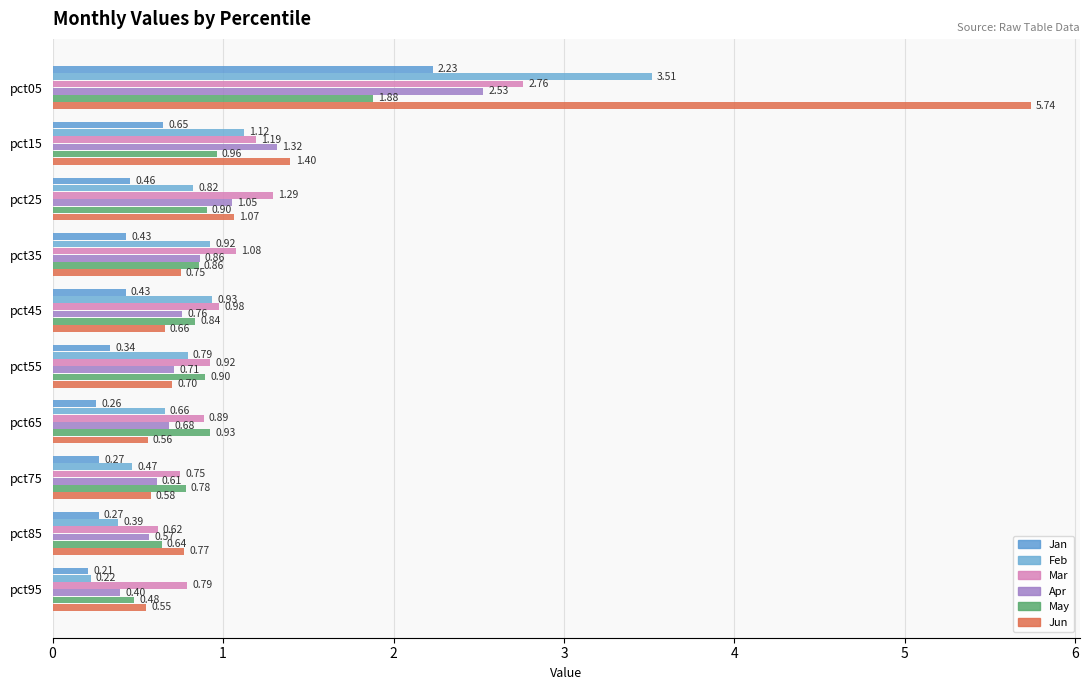

Which series has the largest range (max minus min)?

Jun